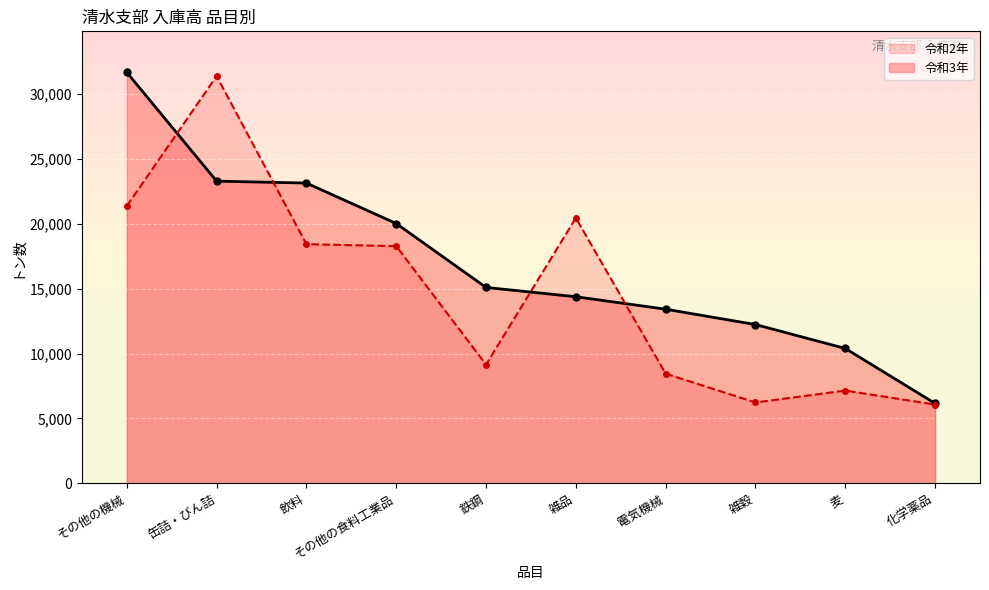

How many intersections are there between 令和3年 and 令和2年?

4